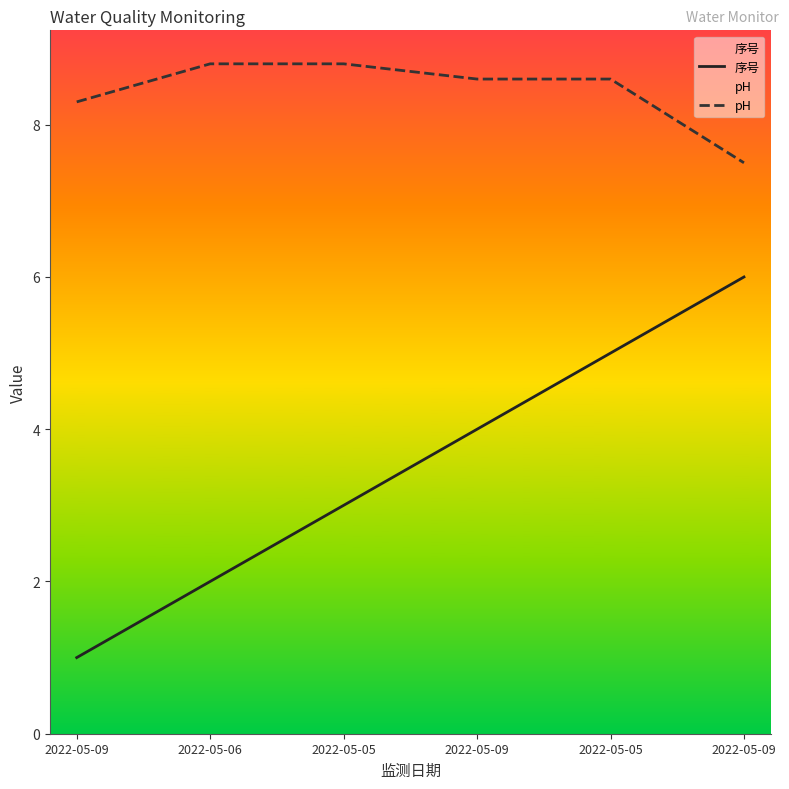

What is the greatest value displayed?

8.8